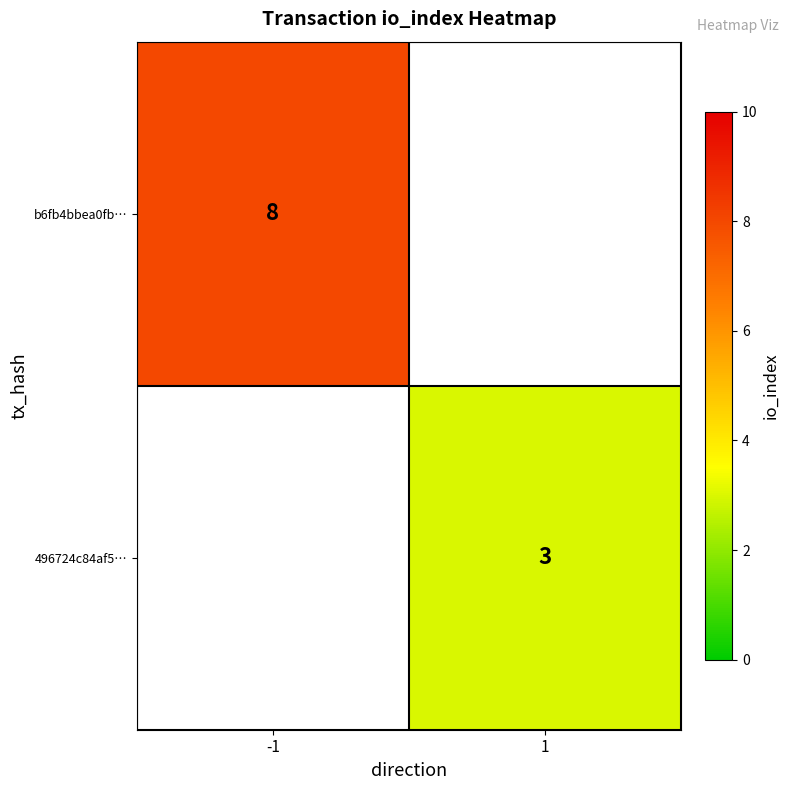

Is the value of b6fb4bbea0fb… at -1 greater than the value of 496724c84af5… at 1?

Yes